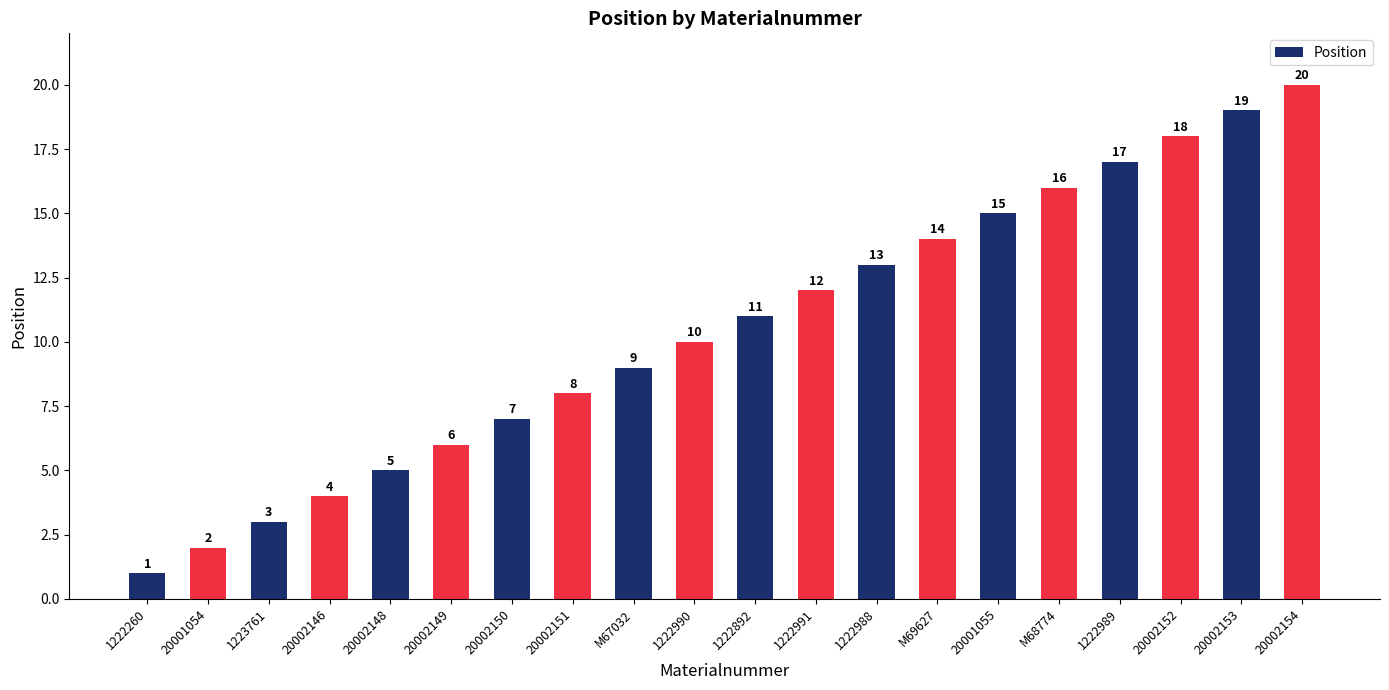

Does the chart contain stacked bars?

No